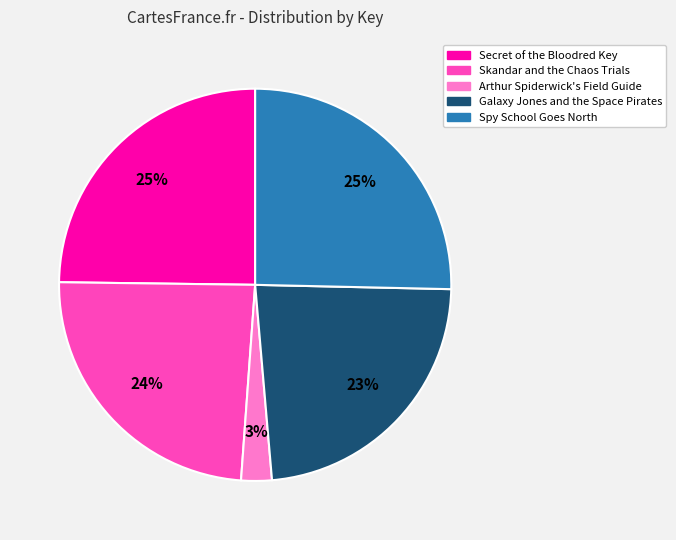

How many segments does this pie chart have?

5